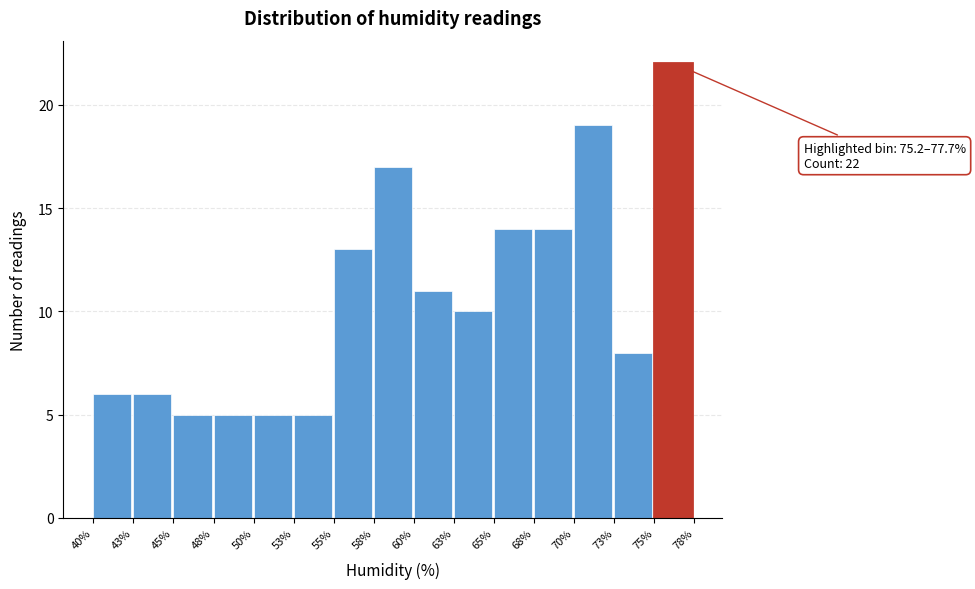

Reading left to right, transcribe all the data shown in this chart.

40%=6	43%=6	45%=5	48%=5	50%=5	53%=5	55%=13	58%=17	60%=11	63%=10	65%=14	68%=14	70%=19	73%=8	75%=22